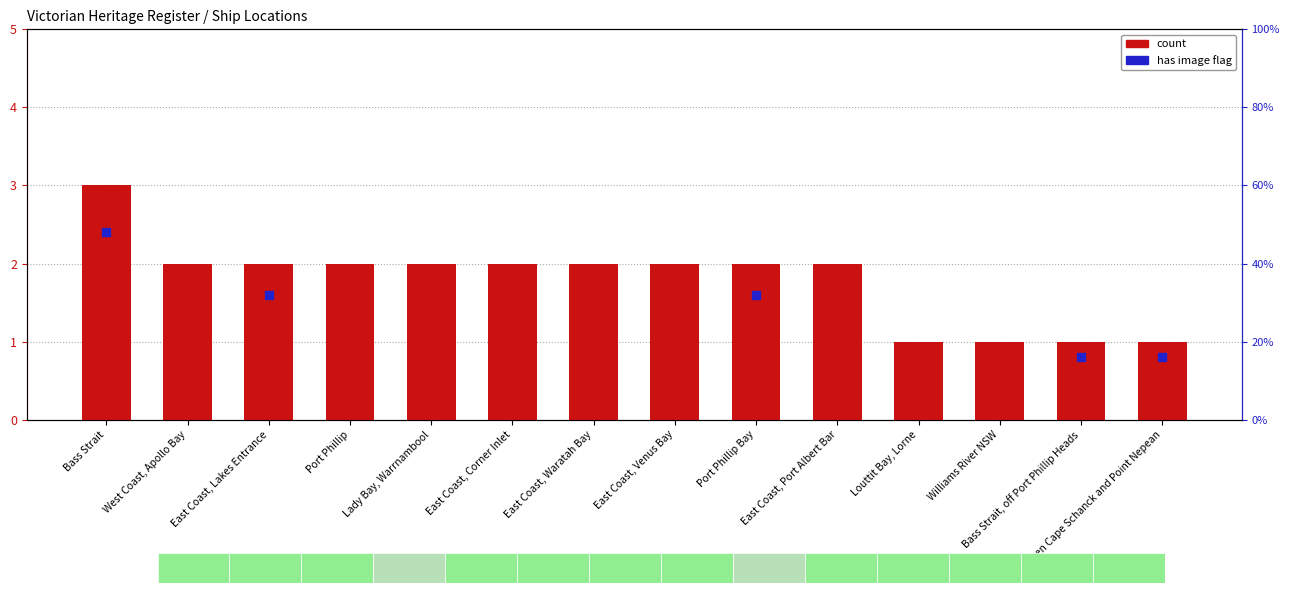

Which series reaches the minimum Y coordinate?

has image flag